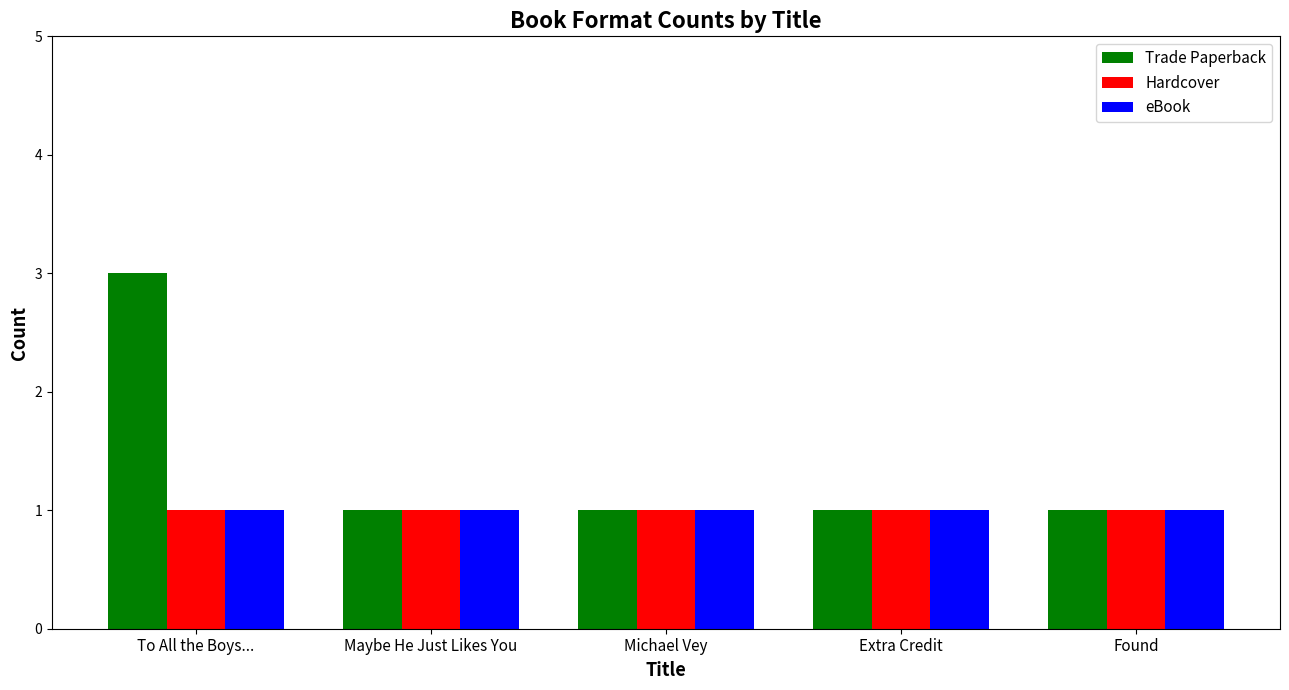

How many distinct data groups are displayed?

3